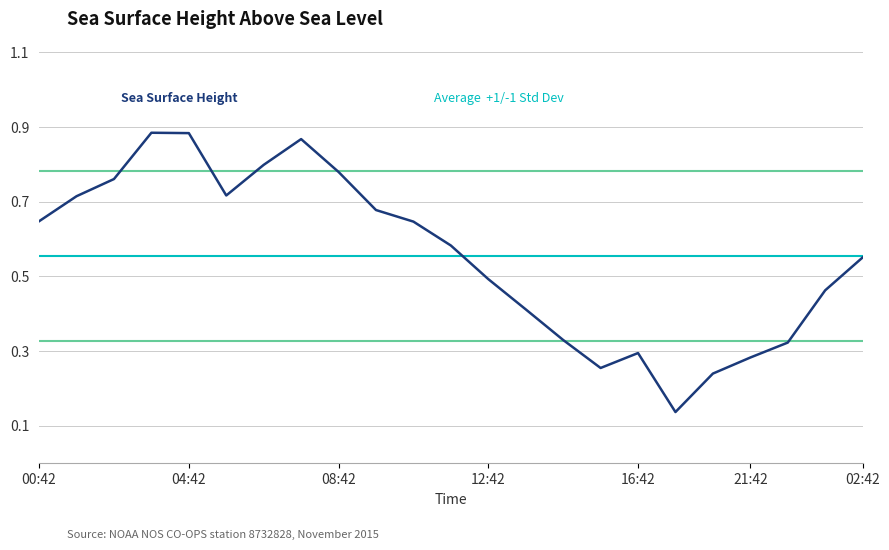

At which category does the chart reach its peak across all series?

2015-11-01T03:42